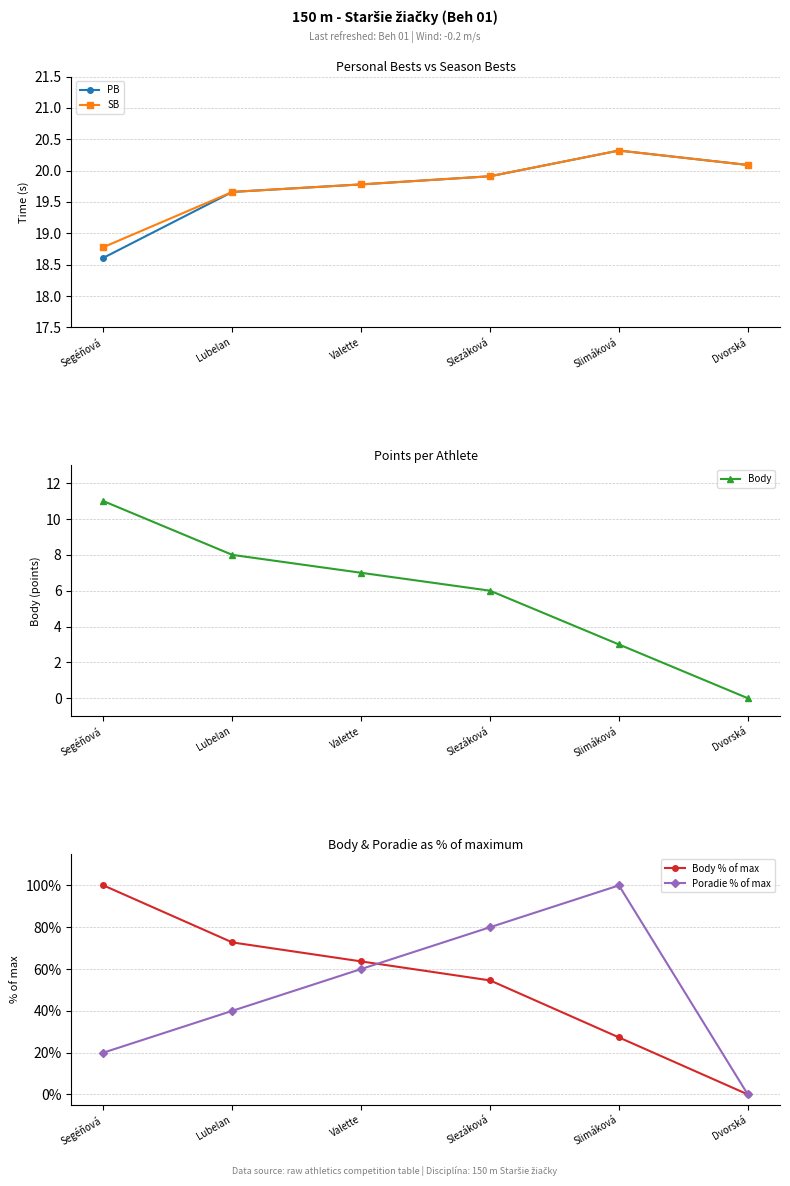

Does the chart have visible grid lines?

Yes